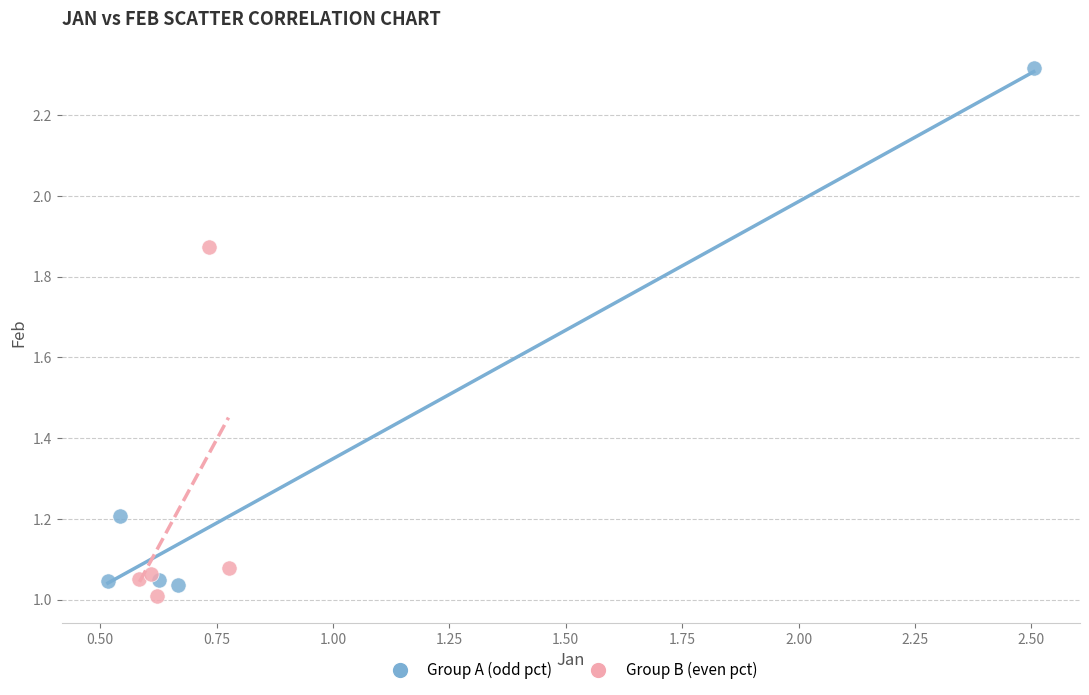

Which series reaches the maximum Y coordinate?

Group A (odd pct)